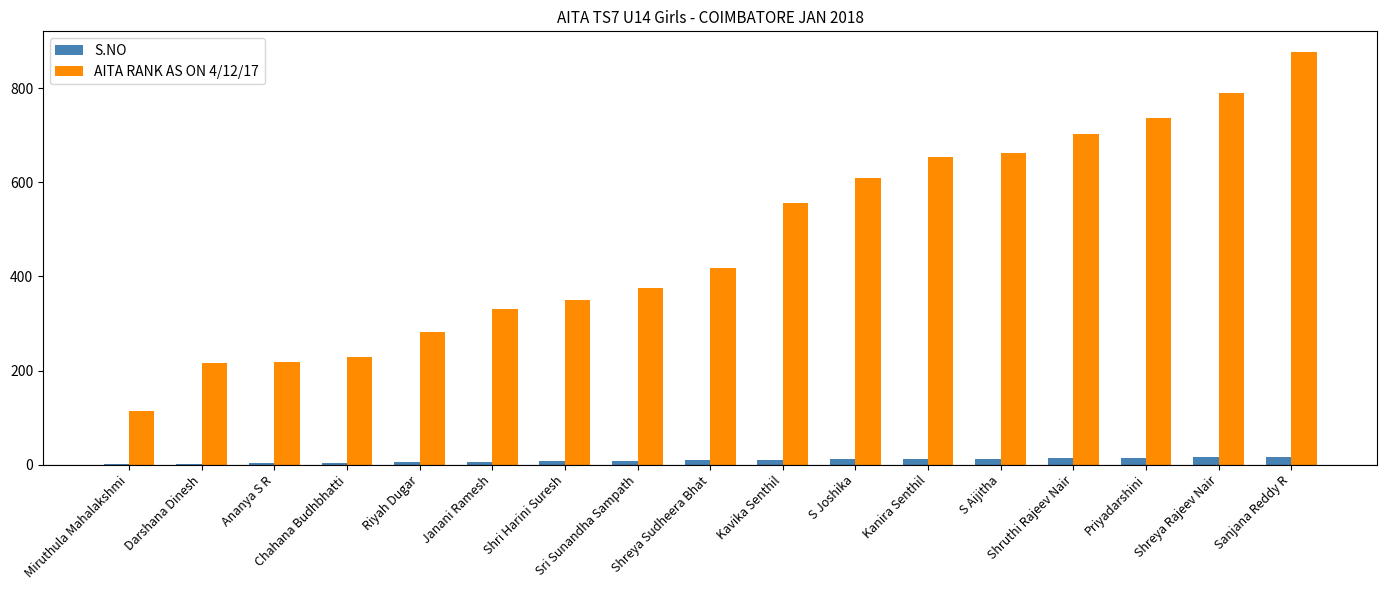

What is the maximum value shown in the chart?

877